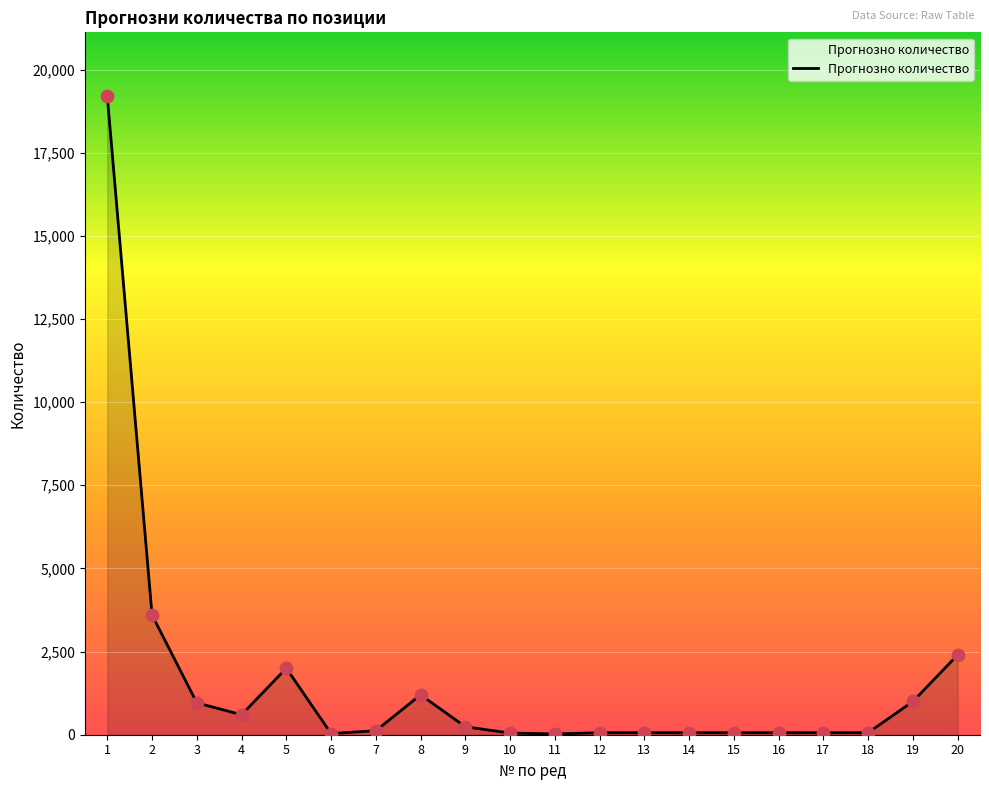

Which has a higher value, 7 or 2?

2